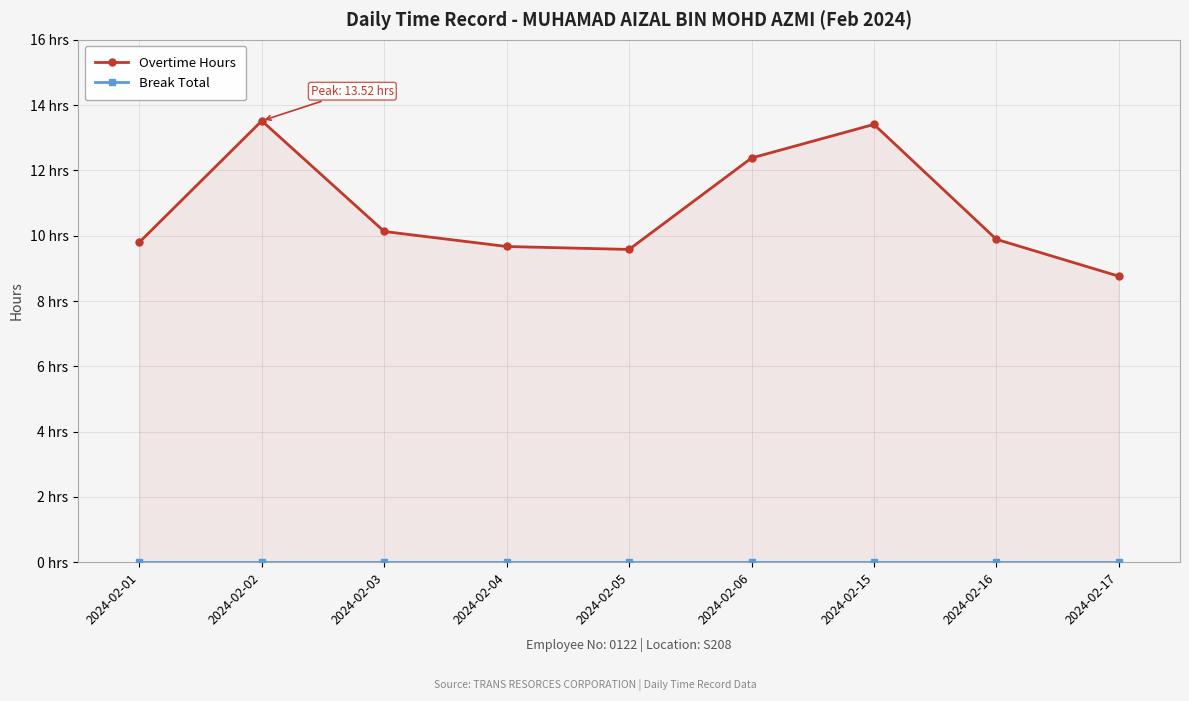

Count the number of categories in the chart.

9